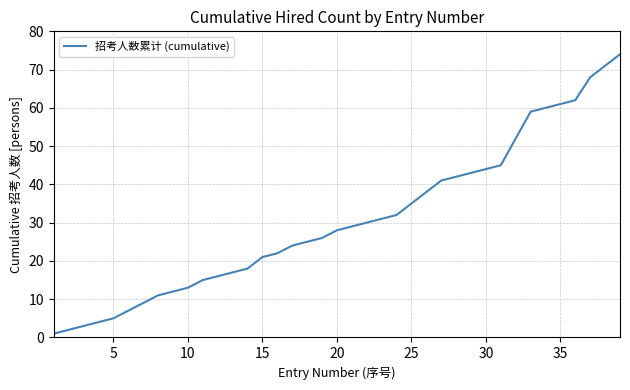

What is the difference between the maximum and minimum values?

73